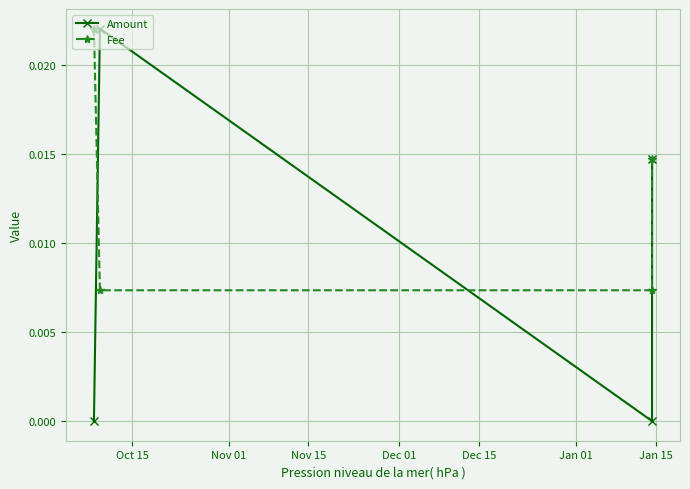

Rank the series by their average value, from lowest to highest.

Amount, Fee